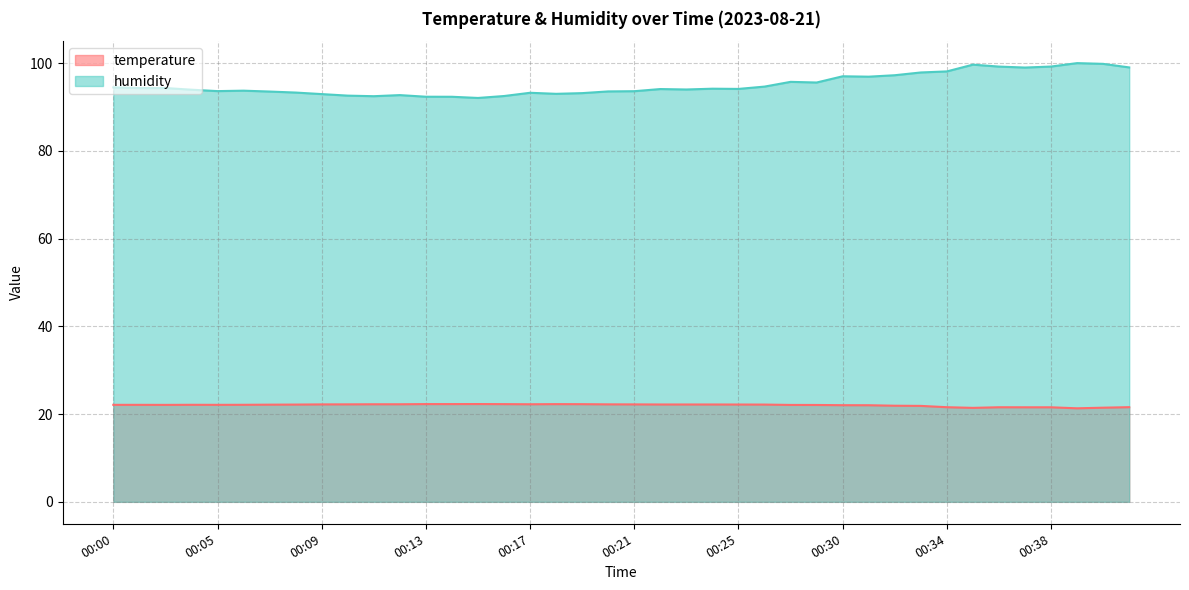

What is the value of the humidity point at the 26th from the left?

94.7